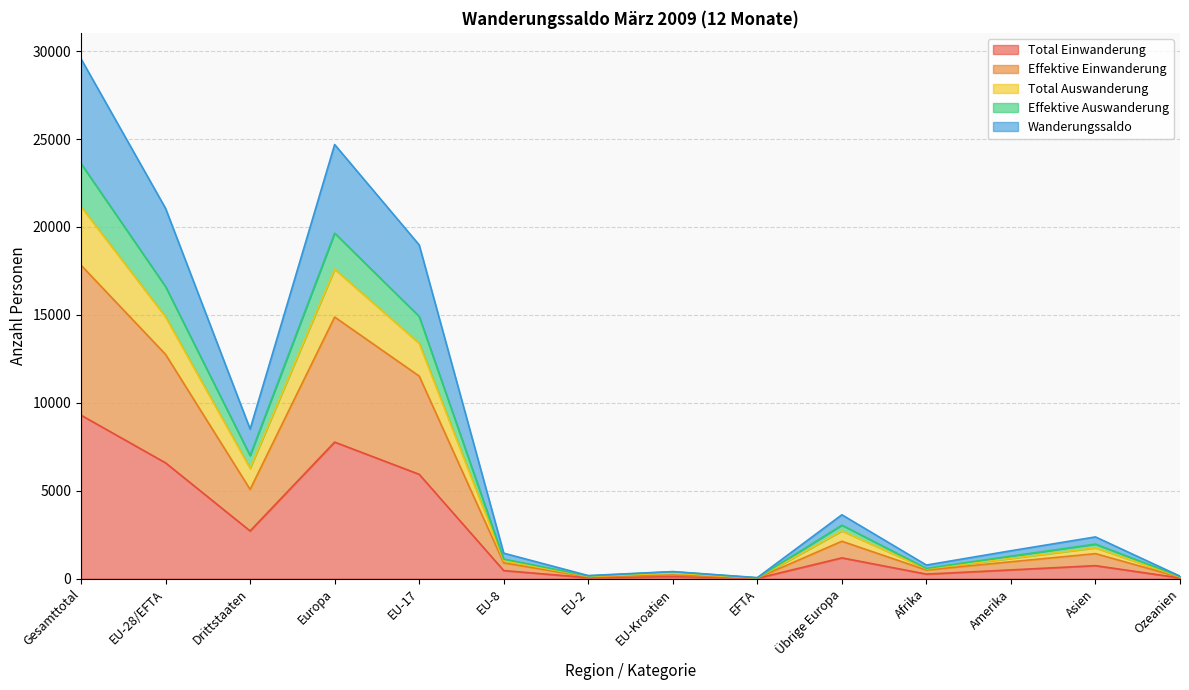

What are all the series names shown in the legend?

Total Einwanderung, Effektive Einwanderung, Total Auswanderung, Effektive Auswanderung, Wanderungssaldo